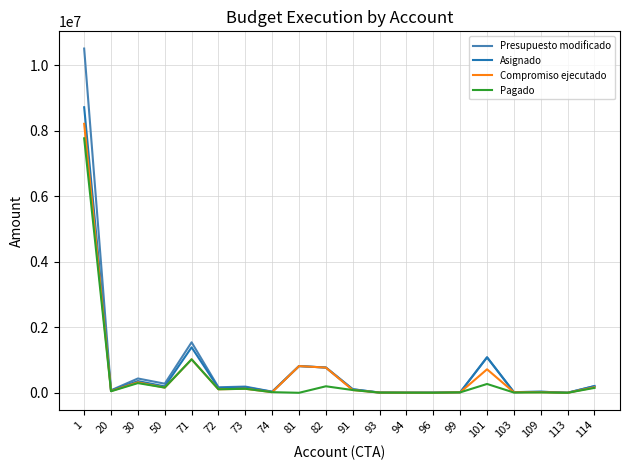

What is the difference between the maximum and minimum values in the Pagado series?

7767649.6